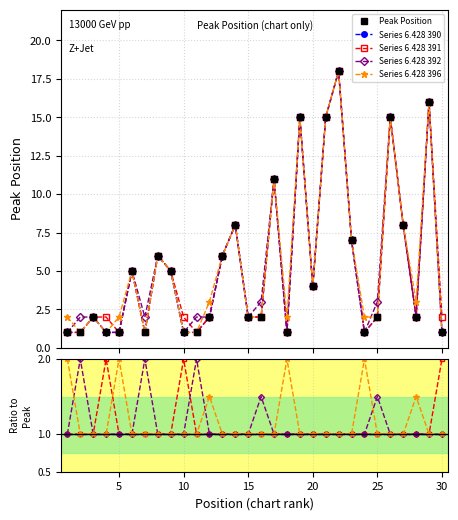

Which category has the highest value in the Series 392 series?

22